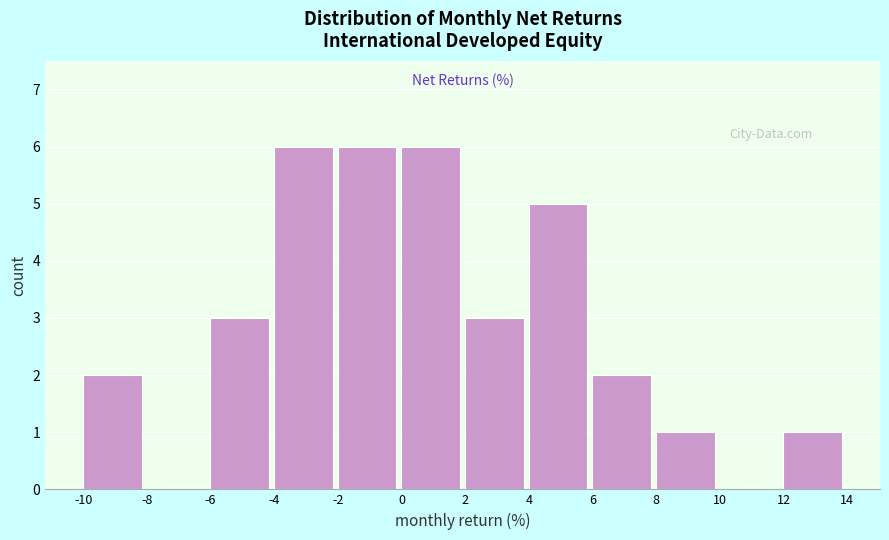

Reading left to right, list every bar in this chart as the range it spans on the x-axis followed by its height. The values are not printed on the chart, so give them approximately, as read against the axis.

-10 to -8: 2
-8 to -6: 0
-6 to -4: 3
-4 to -2: 6
-2 to 0: 6
0 to 2: 6
2 to 4: 3
4 to 6: 5
6 to 8: 2
8 to 10: 1
10 to 12: 0
12 to 14: 1